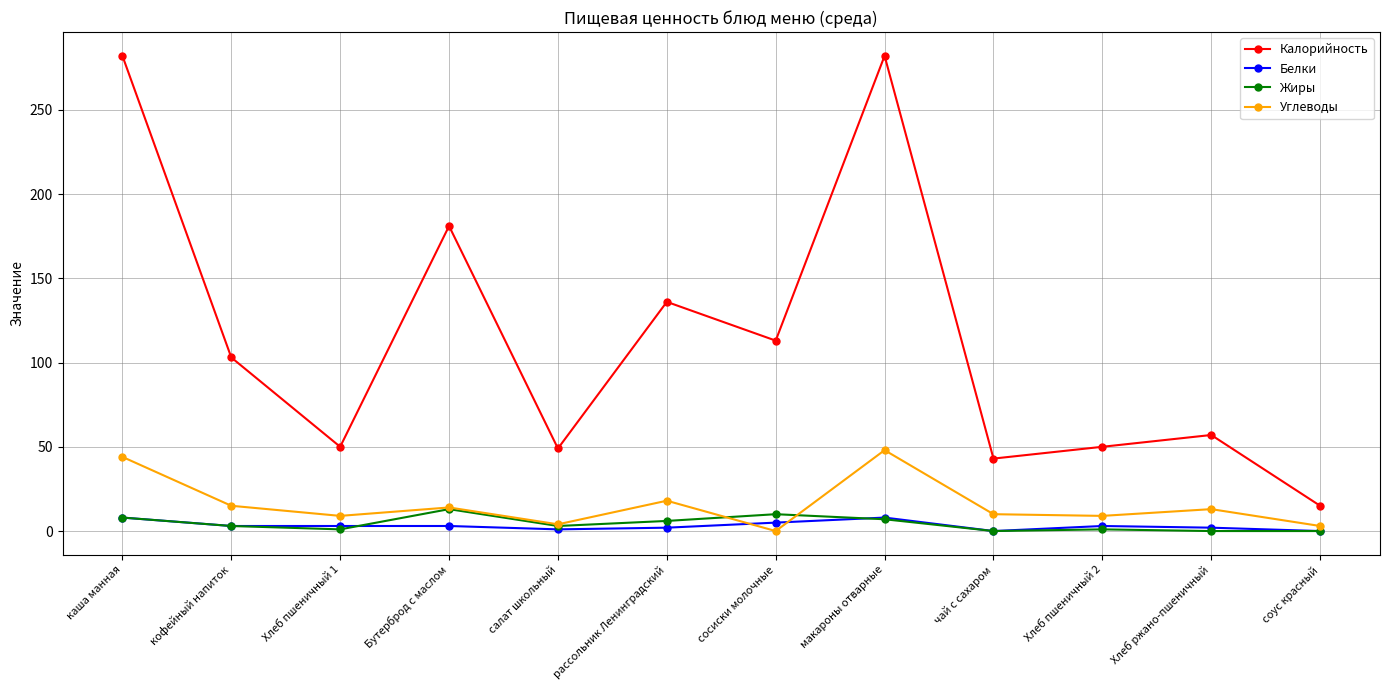

True or false: Калорийность has a value of 136 at рассольник Ленинградский.

True